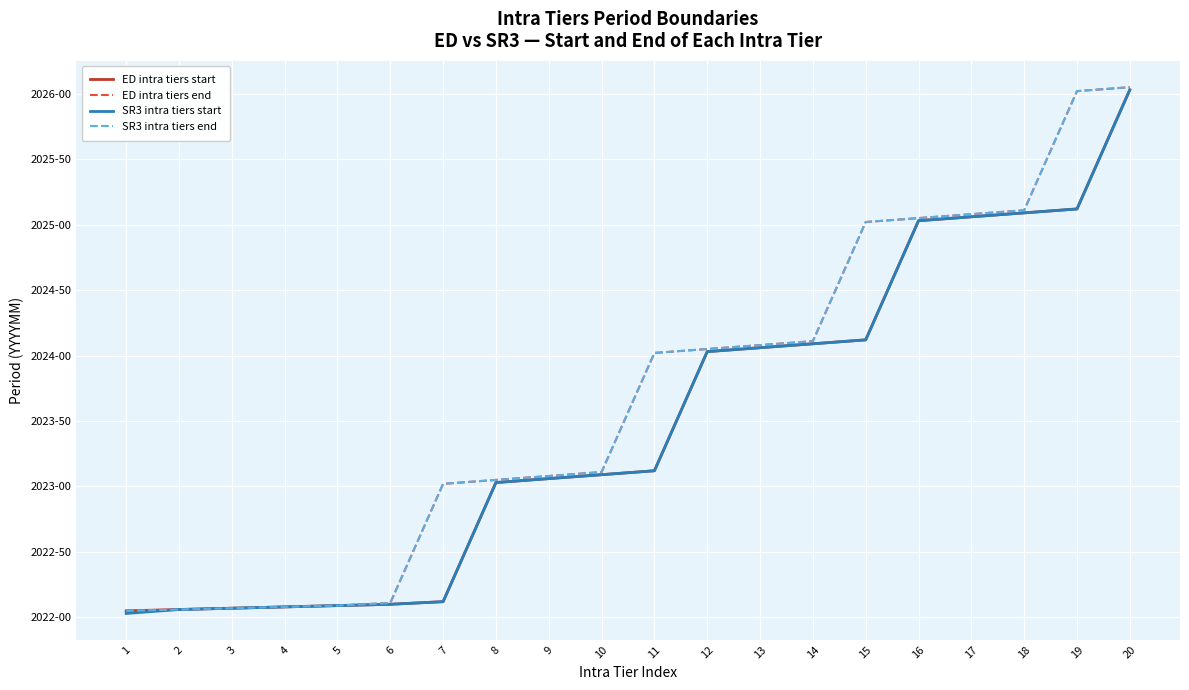

At which category does the chart reach its peak across all series?

20